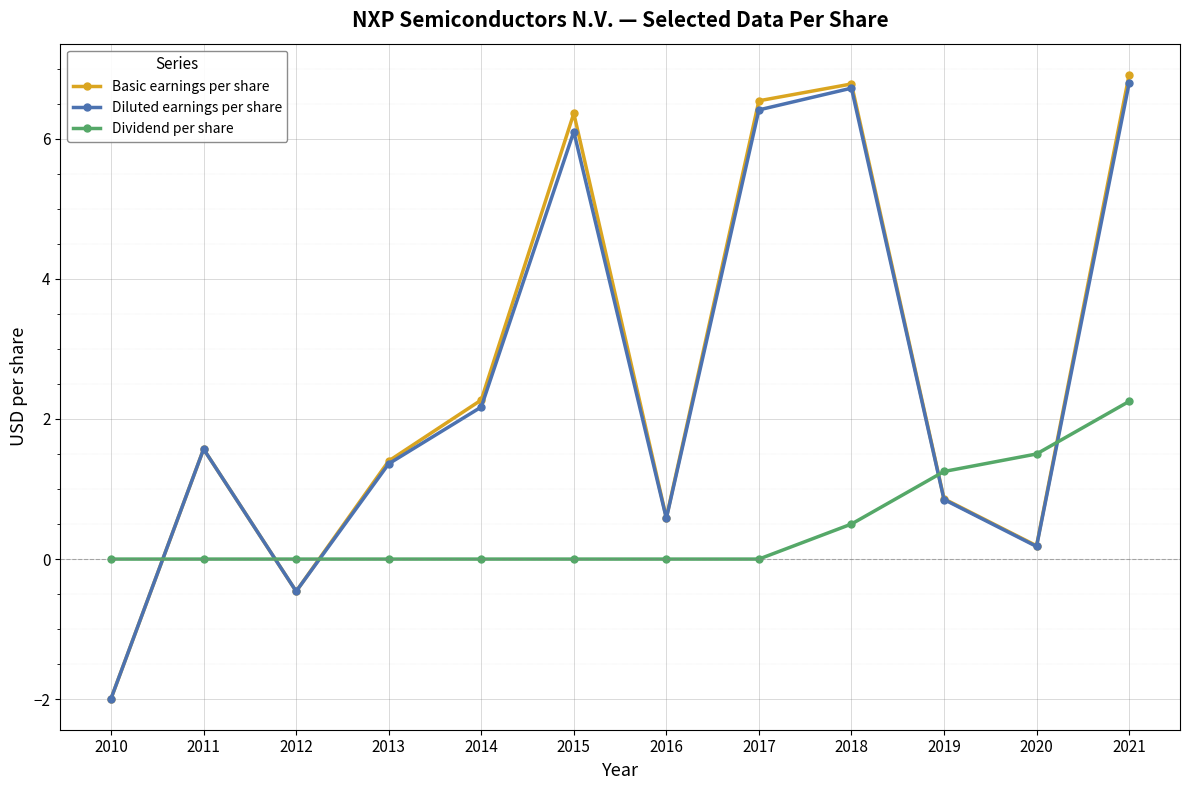

What is the spread (max minus min) of values at 2018?

6.3